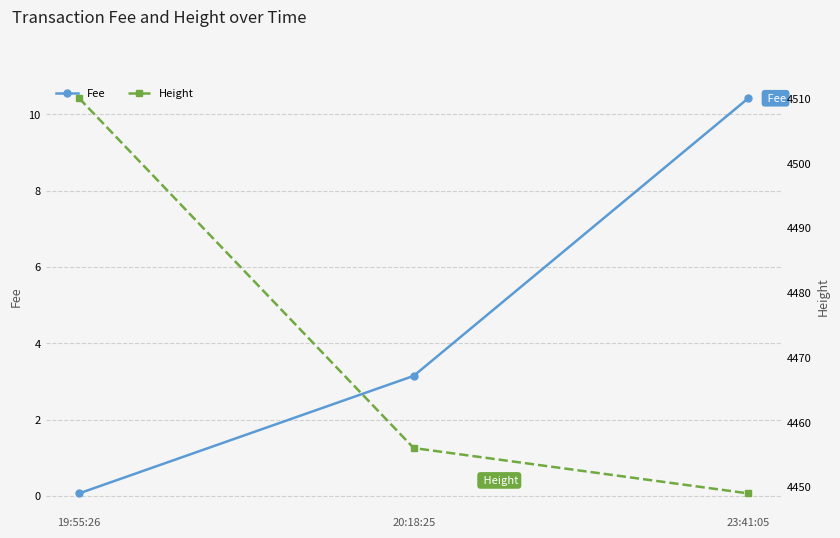

Reading right to left, extract all data points from this chart.

Fee: 23:41:05=10.4	20:18:25=3.1	19:55:26=0.1
Height: 23:41:05=4449.0	20:18:25=4456.0	19:55:26=4510.0